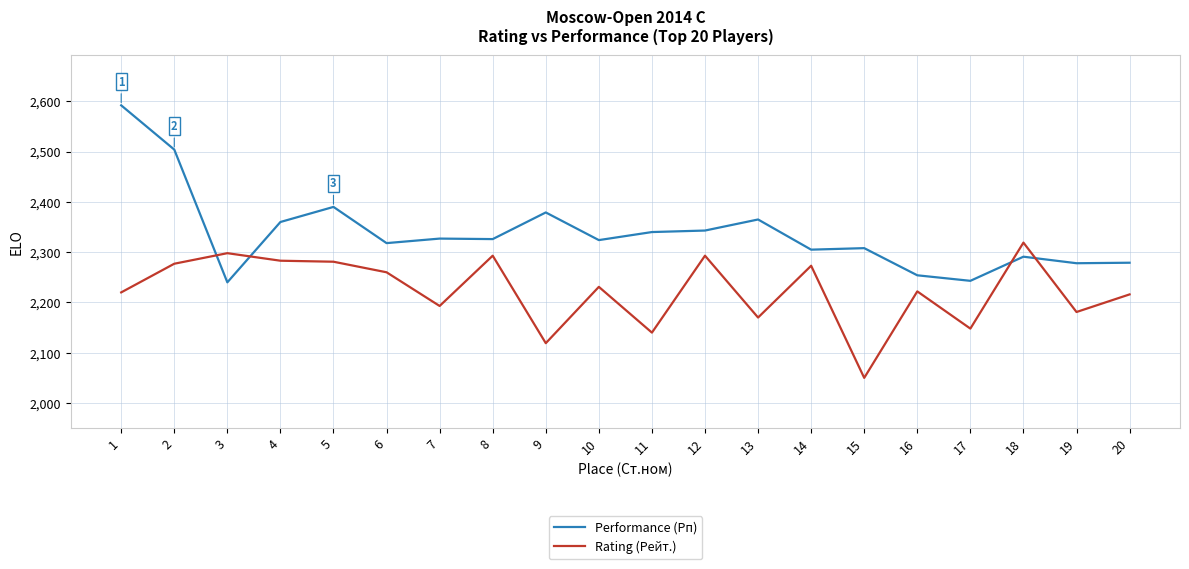

Which series has the widest spread of values?

Performance (Рп)